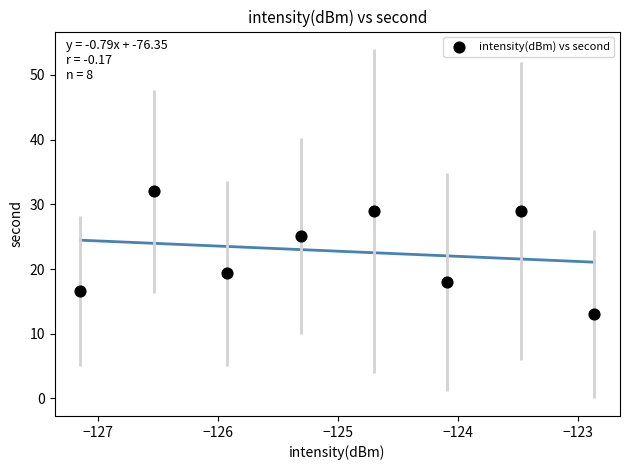

What is the average Y value?

22.8